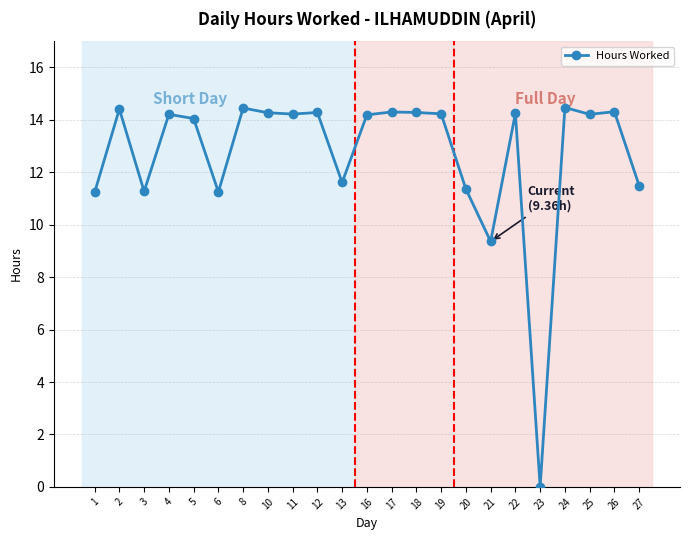

At which category does the chart reach its minimum across all series?

23